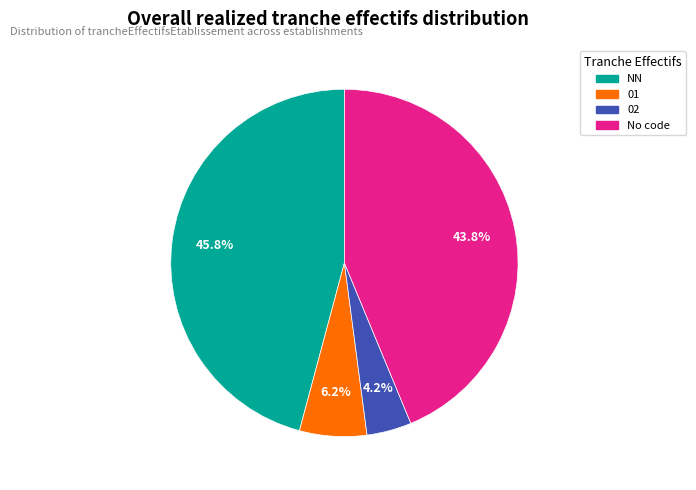

Does any single category account for the majority?

No